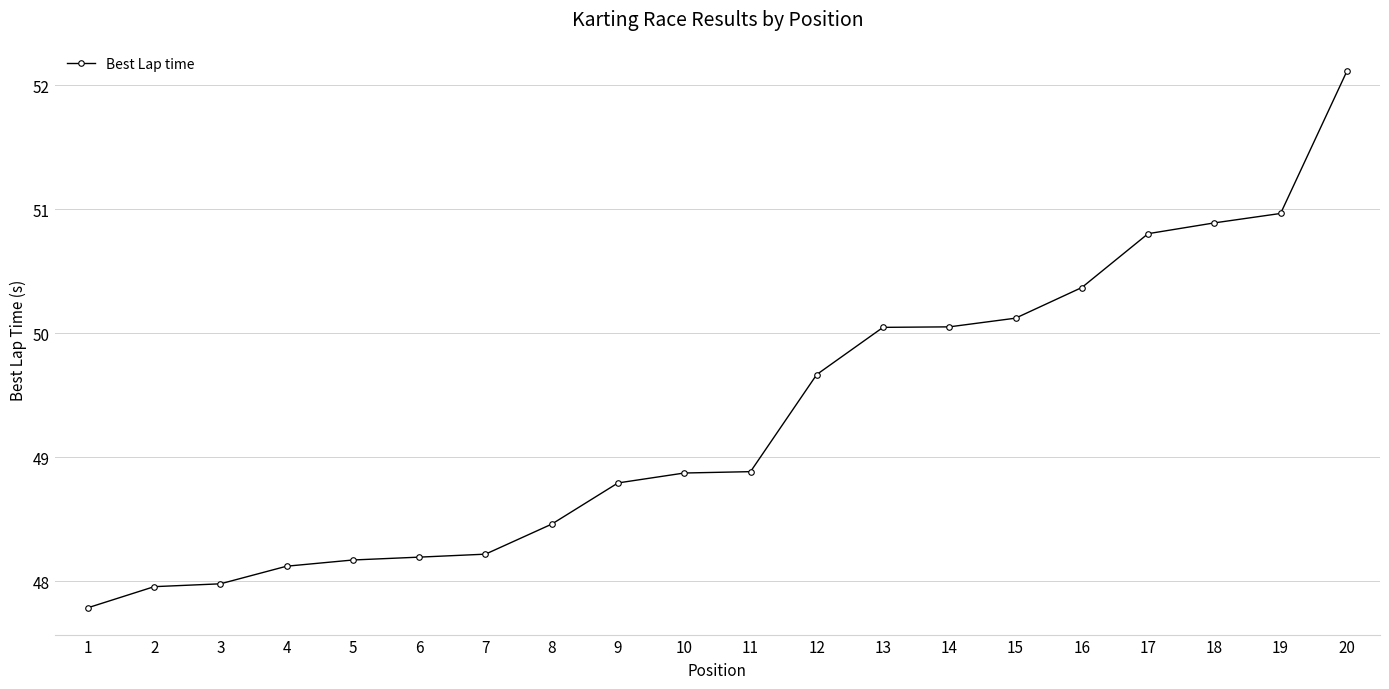

What is the change in value from 12 to 14?

+0.4